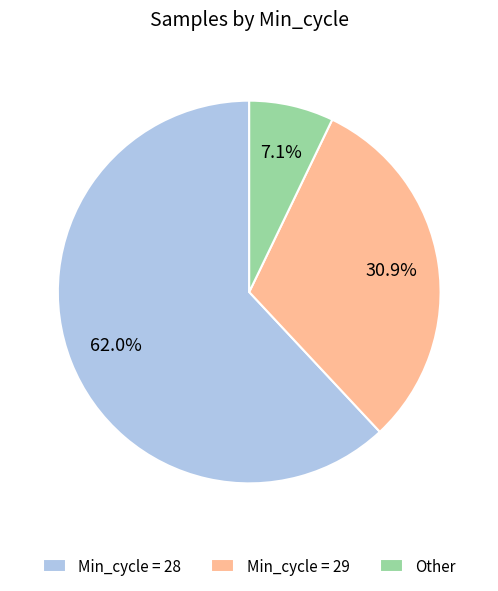

Rank the categories by value from lowest to highest.

Other, Min_cycle = 29, Min_cycle = 28